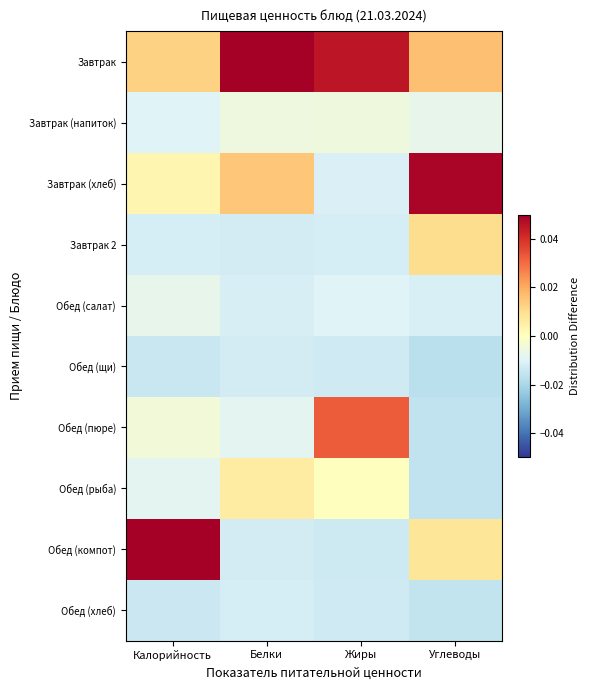

Which series changed the most between Жиры and Углеводы?

Завтрак (хлеб)